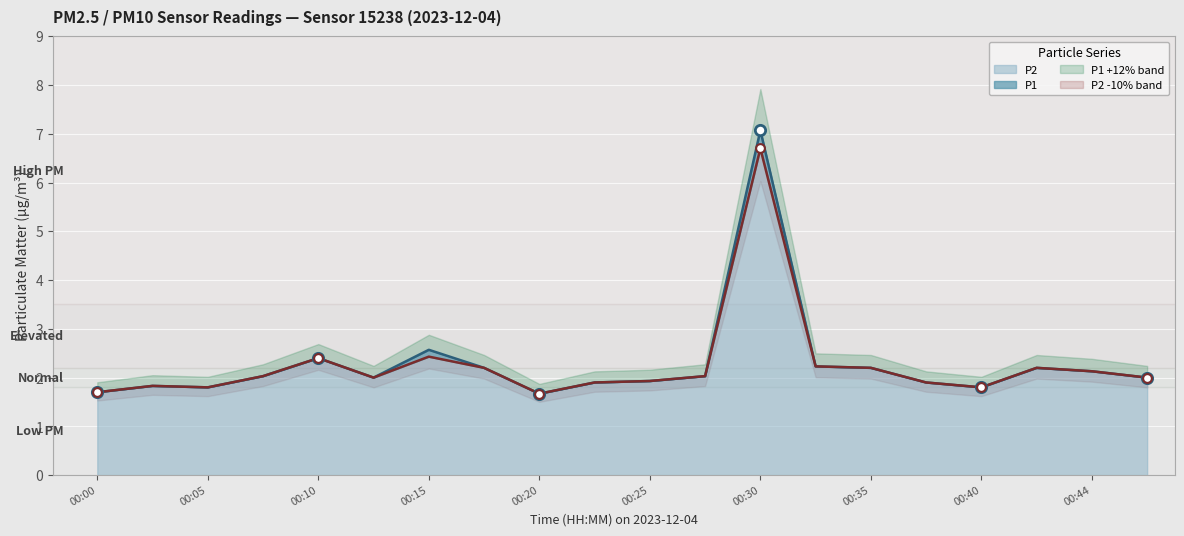

At which category is the sum across all series the highest?

00:30